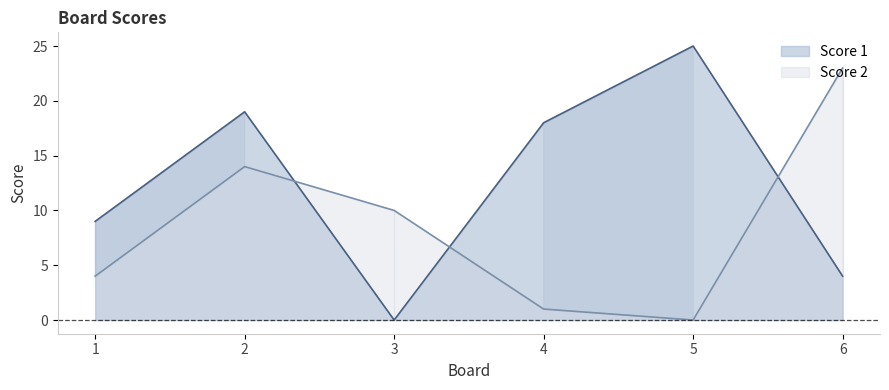

How many values in the Score 1 series exceed 18?

2